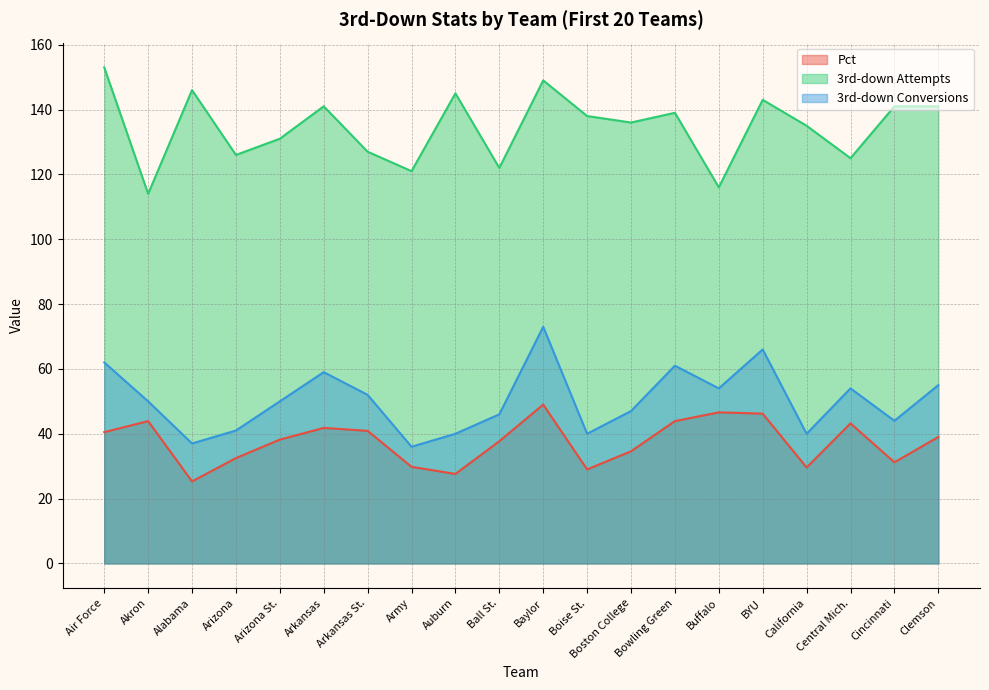

What are all the series names shown in the legend?

Pct, 3rd-down Attempts, 3rd-down Conversions